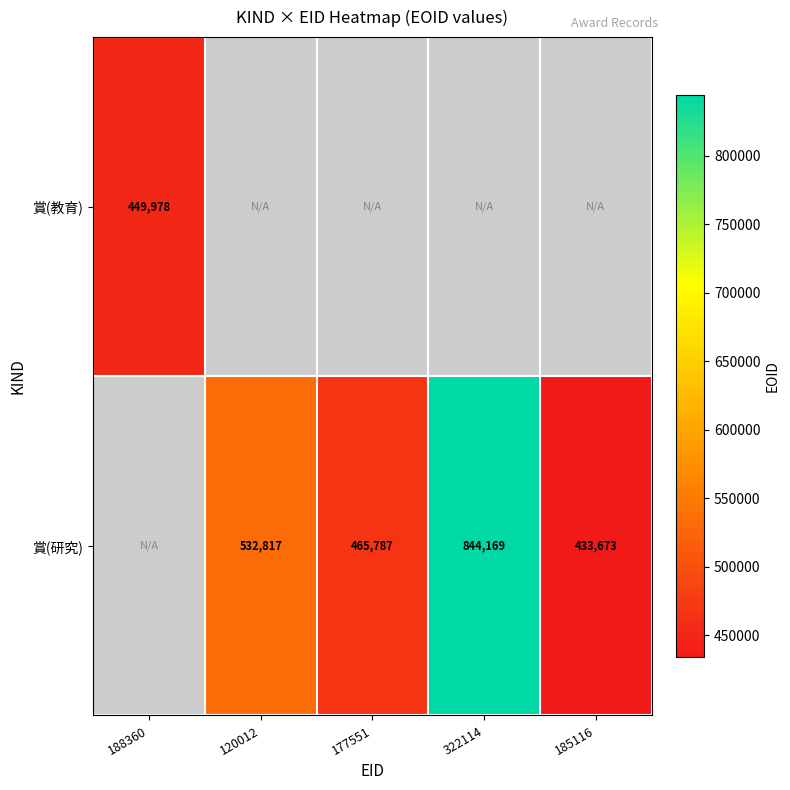

Is it true that 賞(研究) equals 465787 at 177551?

True